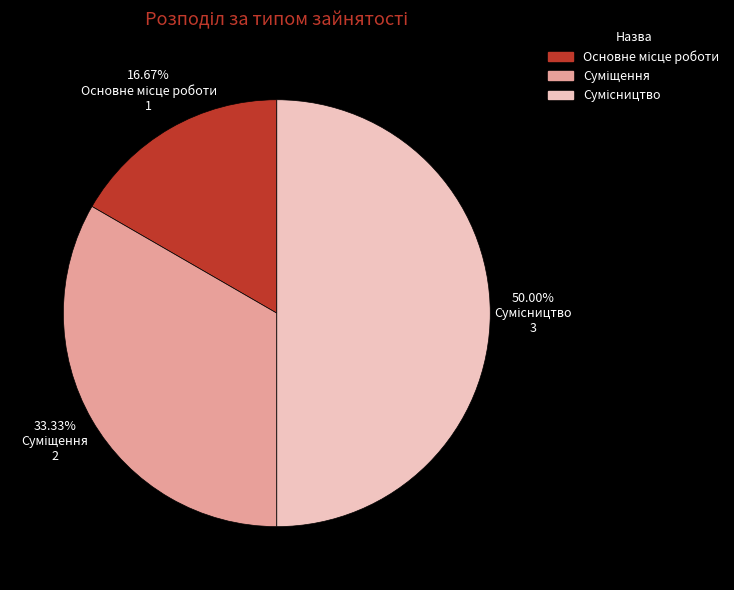

How many segments does this pie chart have?

3